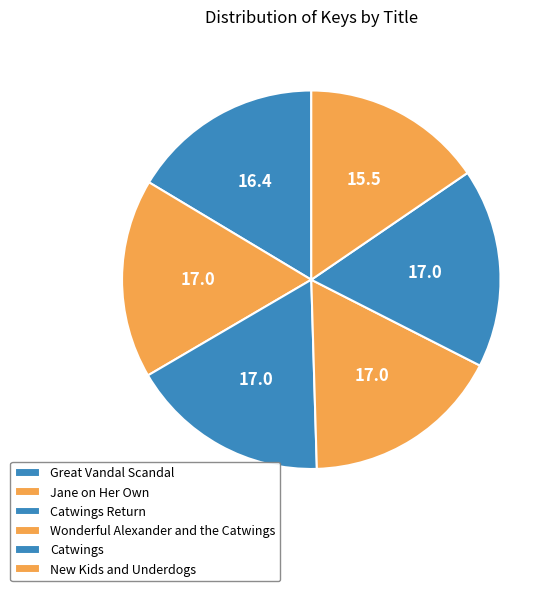

How many slices are in this pie chart?

6